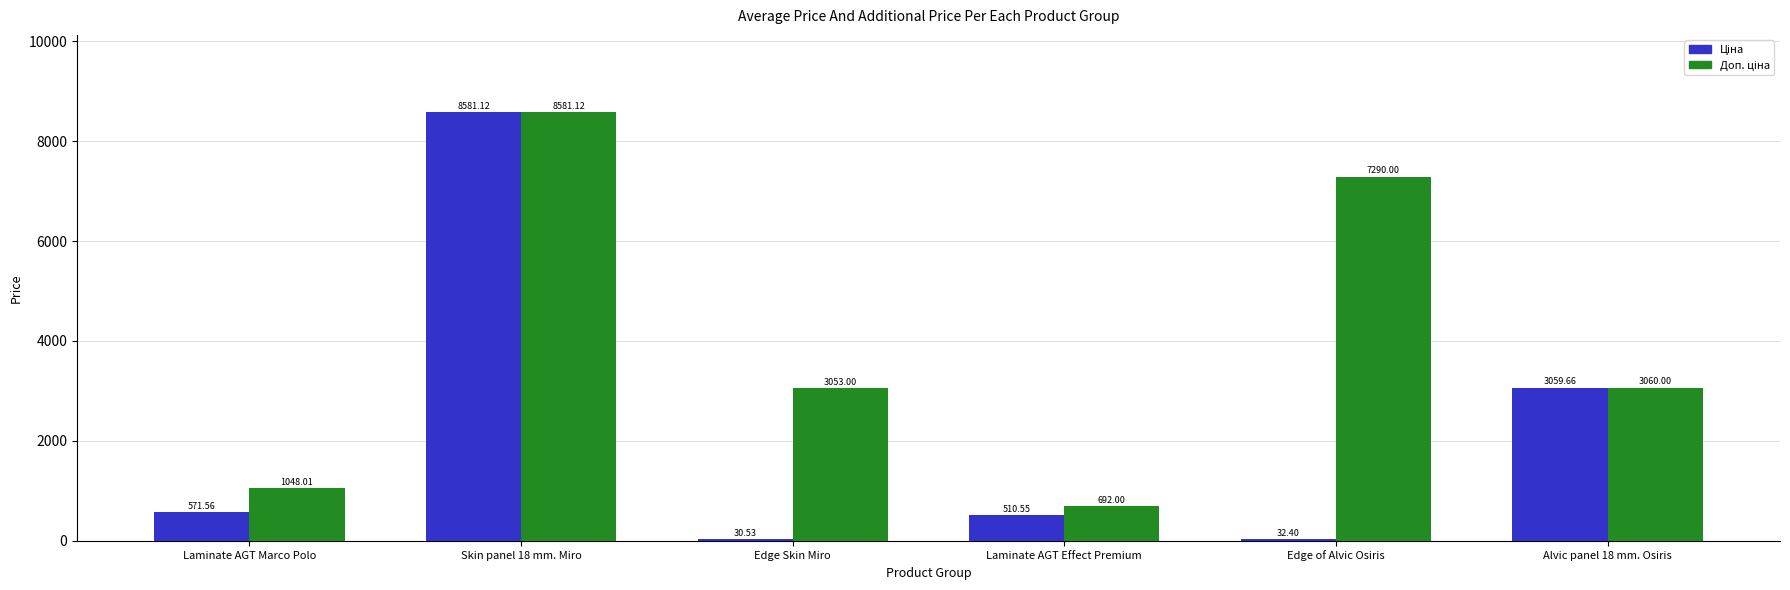

Are the bars horizontal?

No